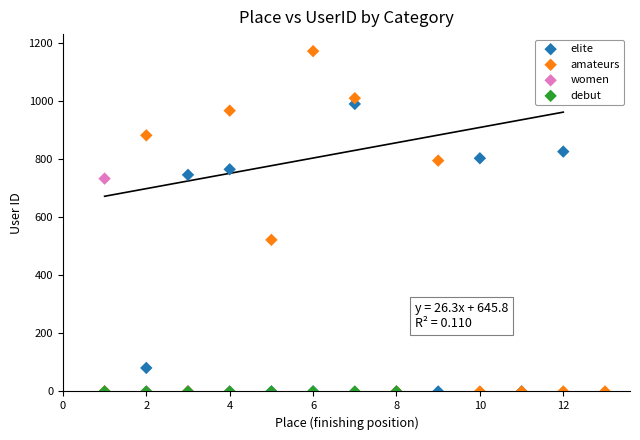

Which series contains the highest Y value?

amateurs